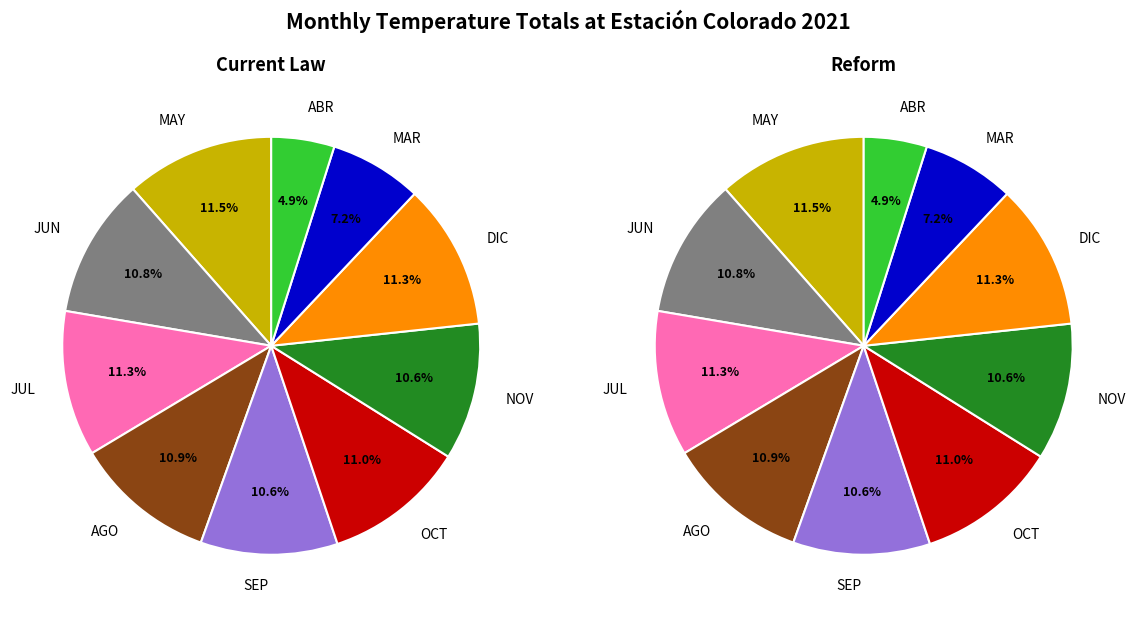

True or false: JUL accounts for 11% of the total.

True